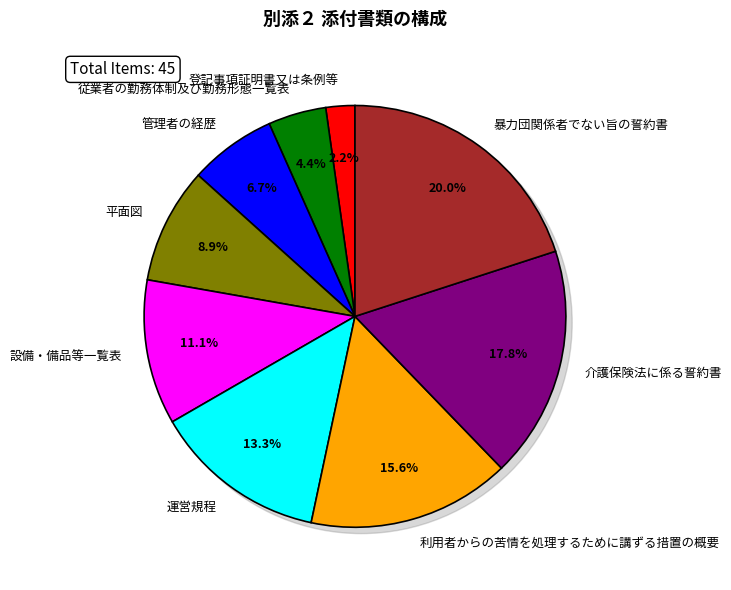

To the nearest percent, what is the difference between the largest and smallest slice percentages?

18%